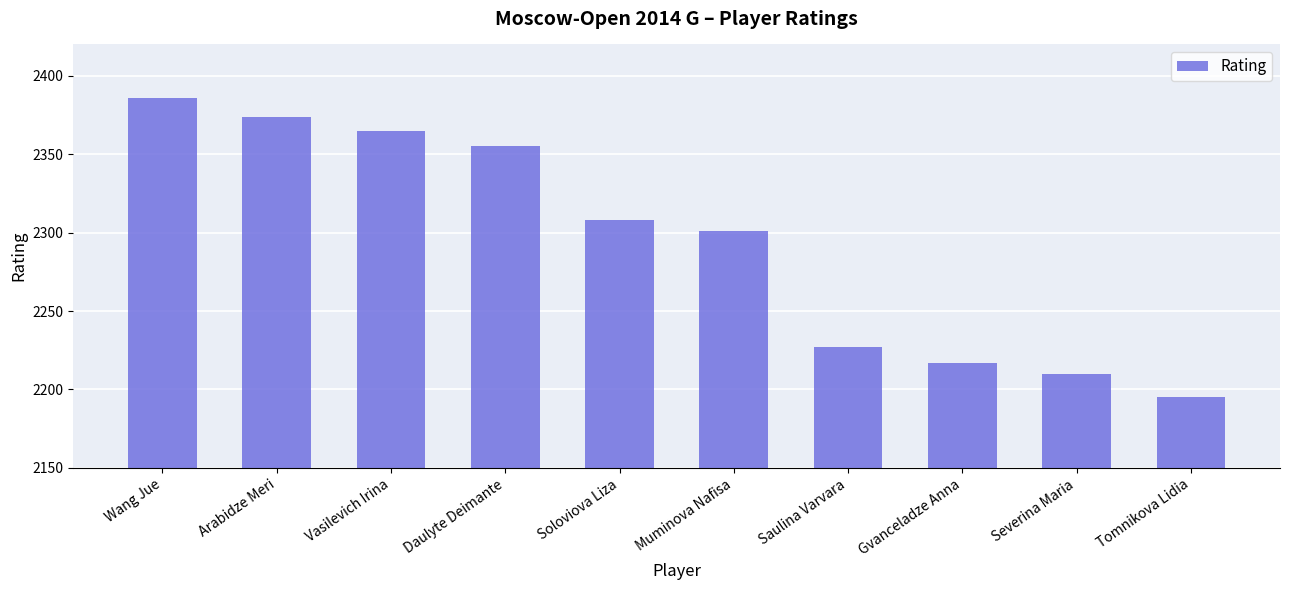

Approximately how many times larger is the value at Arabidze Meri compared to Wang Jue?

1.0